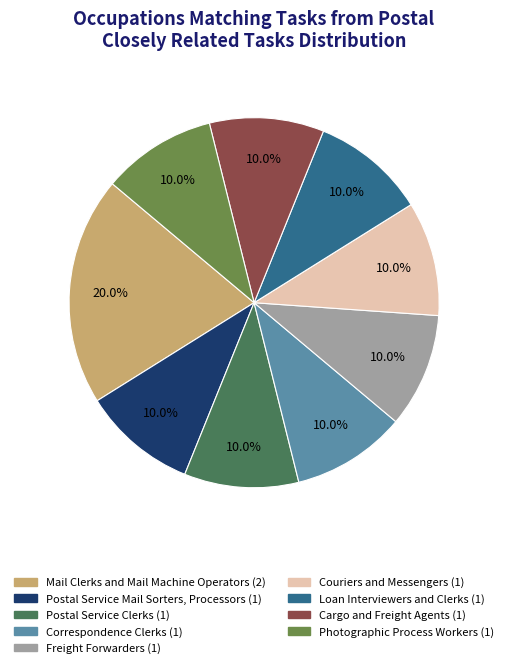

True or false: Postal Service Mail Sorters, Processors accounts for 2% of the total.

False